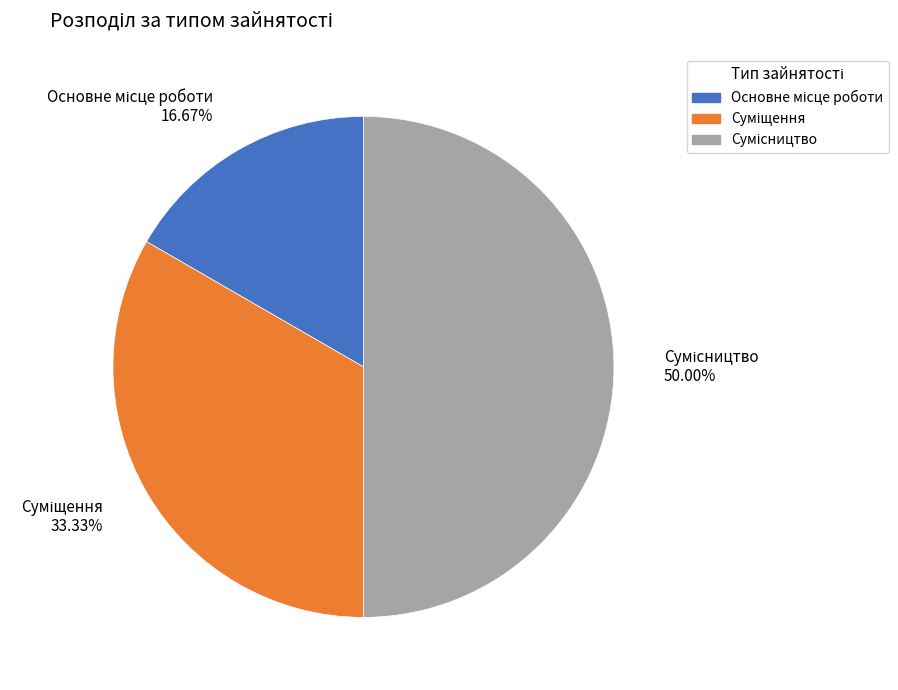

How many segments does this pie chart have?

3